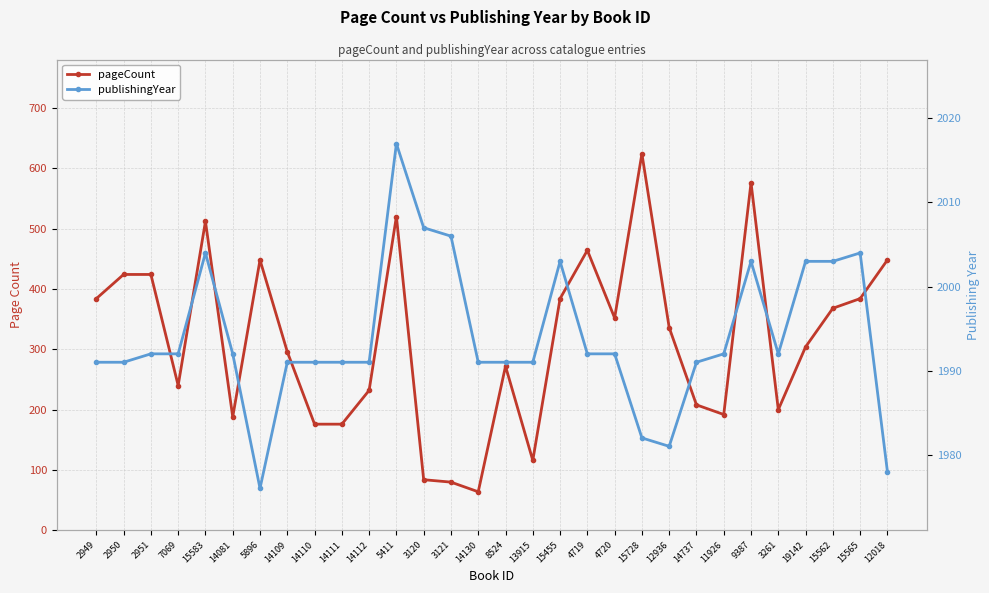

What is the maximum value shown in the chart?

2017